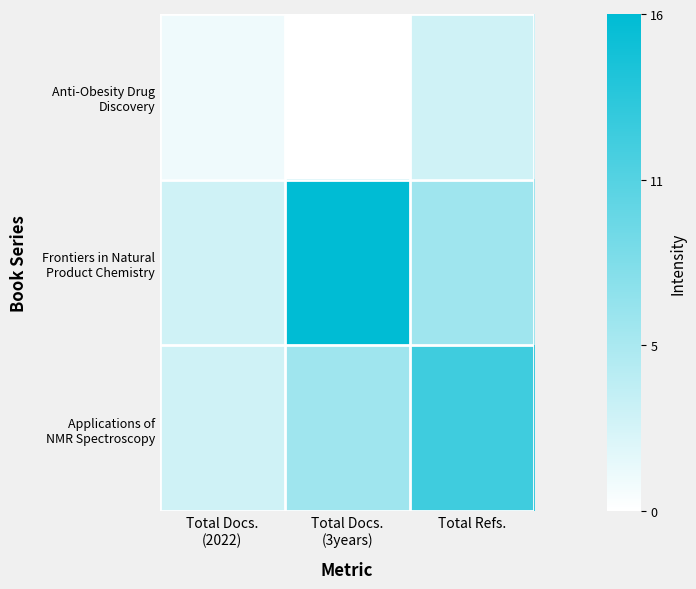

Which category has the highest value across all series?

Total Docs.
(3years)